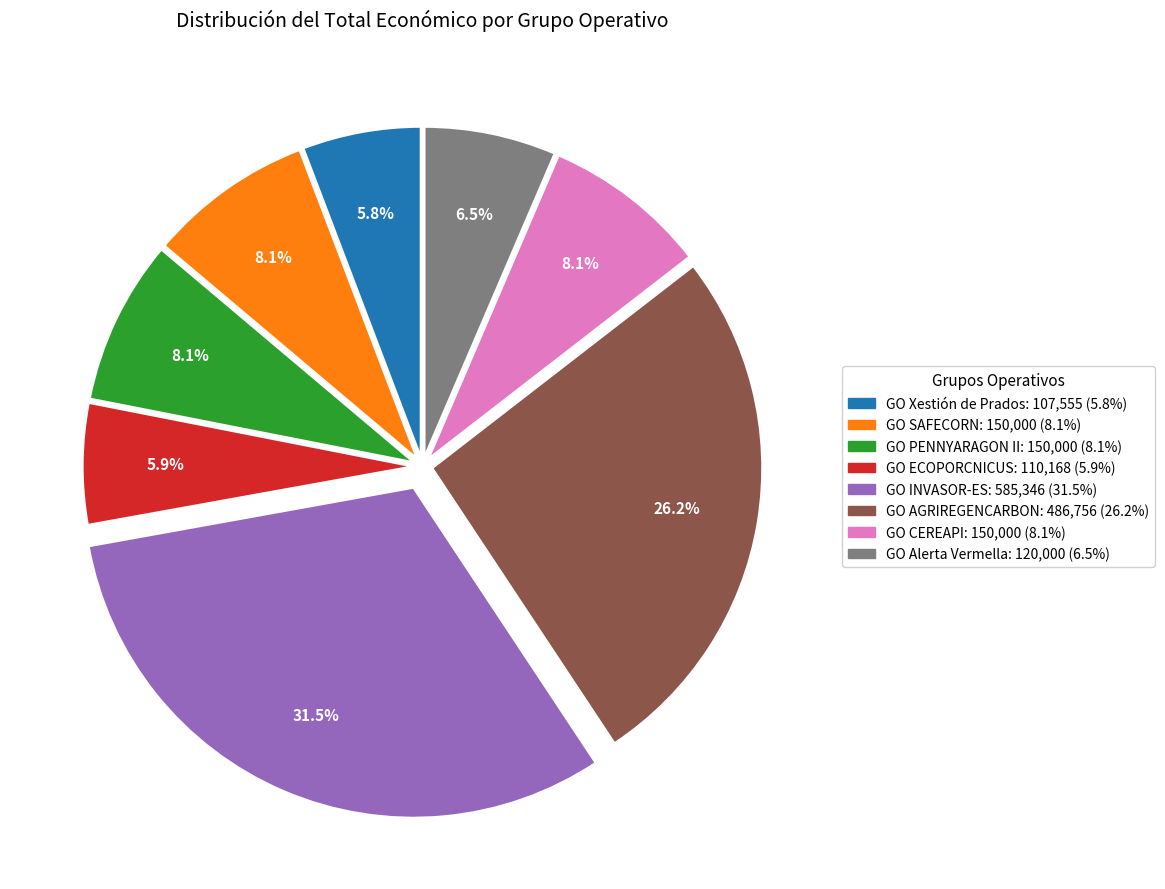

Do GO Xestión de Prados and GO ECOPORCNICUS together represent more than half of the pie?

No